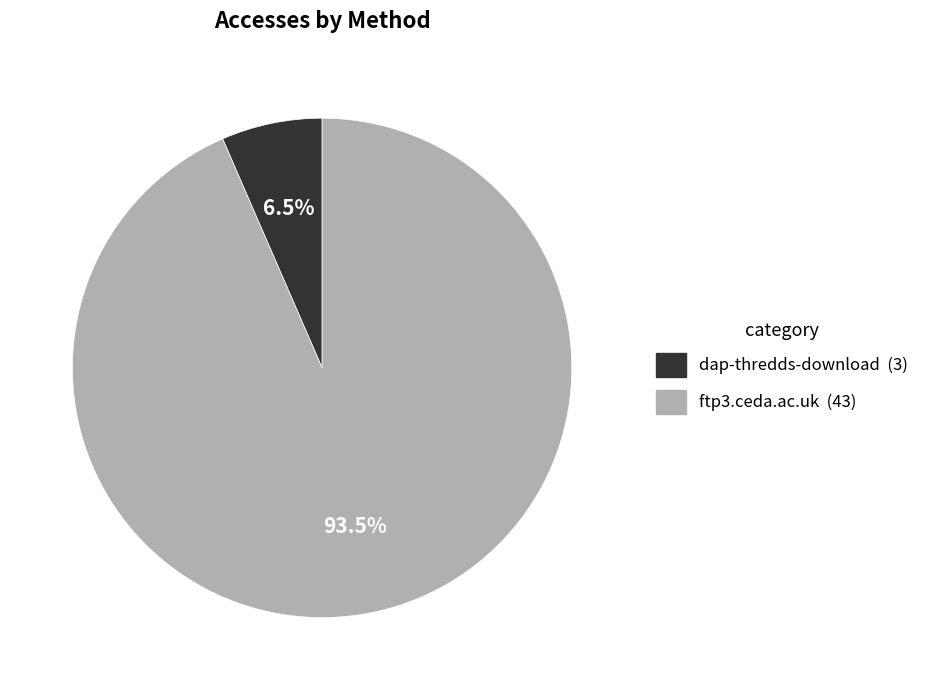

Which has a higher value, ftp3.ceda.ac.uk or dap-thredds-download?

ftp3.ceda.ac.uk